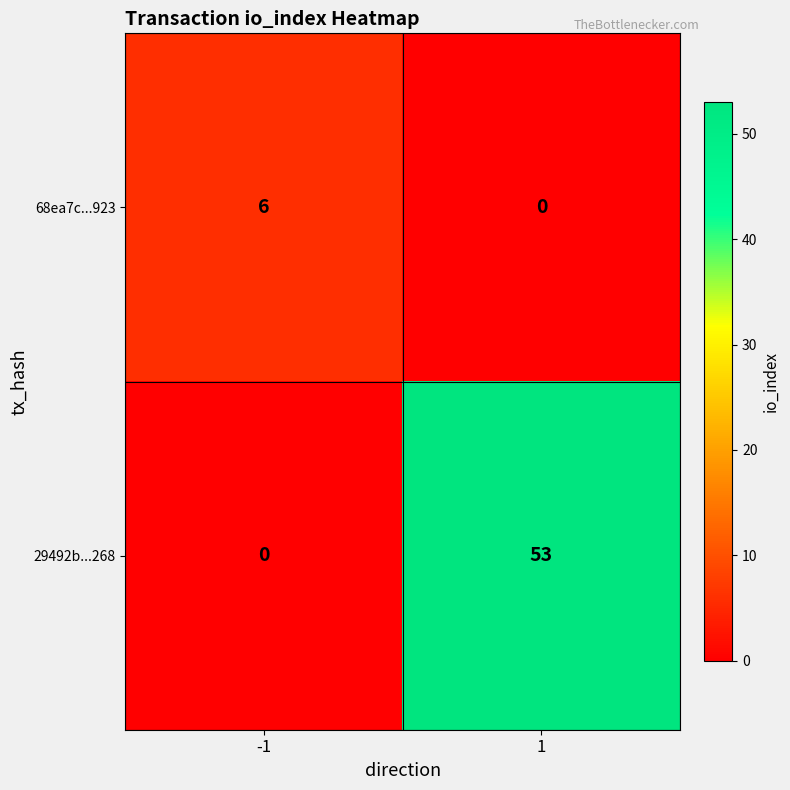

True or false: 29492b...268 has a value of 26 at 1.

False